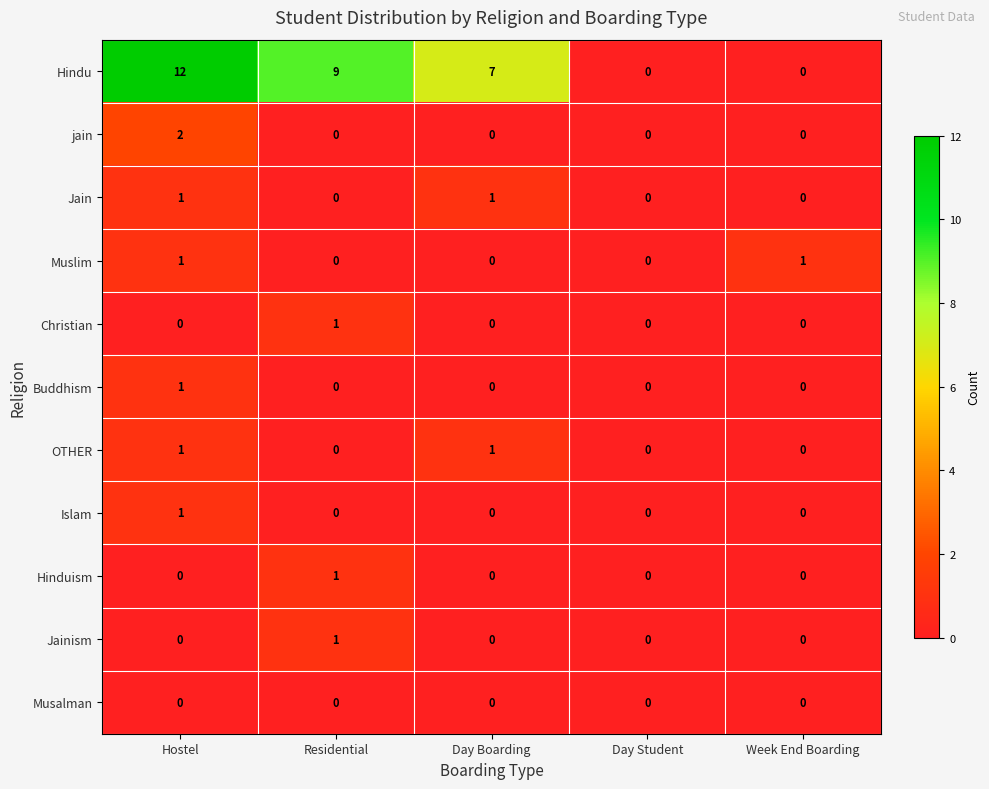

Is it true that Hinduism equals 1 at Day Boarding?

False